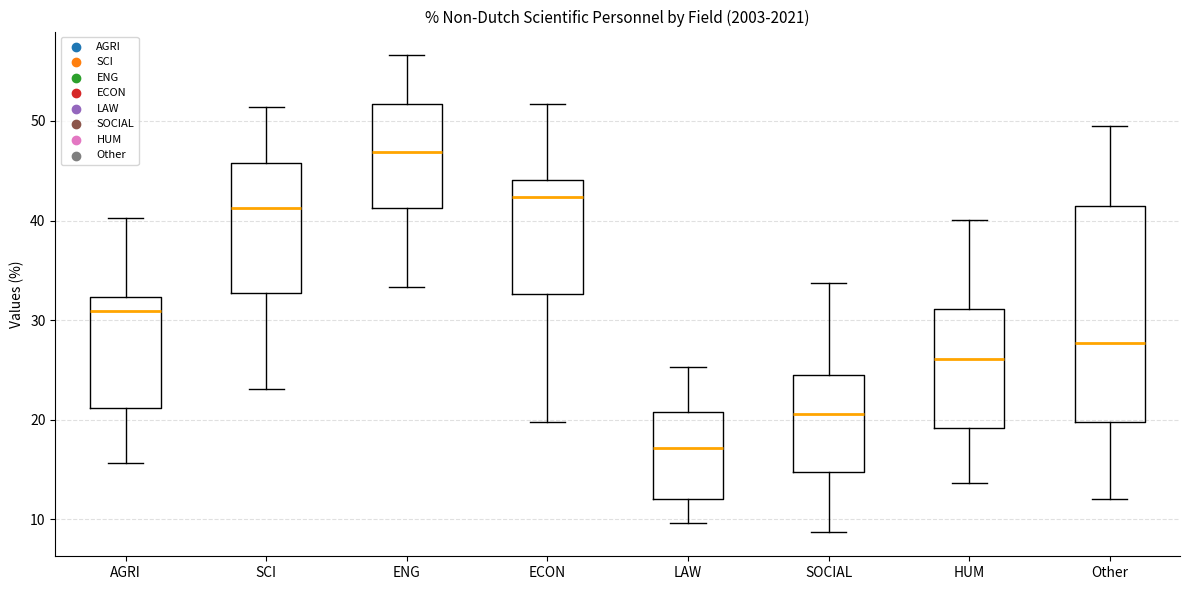

Which box is the tallest, from its lower edge to its upper edge?

Other